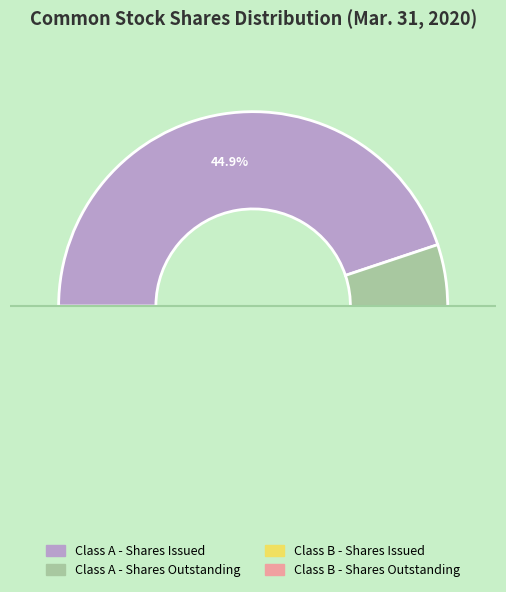

Between Class B Common Stock - Shares Outstanding and Class A Common Stock - Shares Outstanding, which is larger?

Class A Common Stock - Shares Outstanding